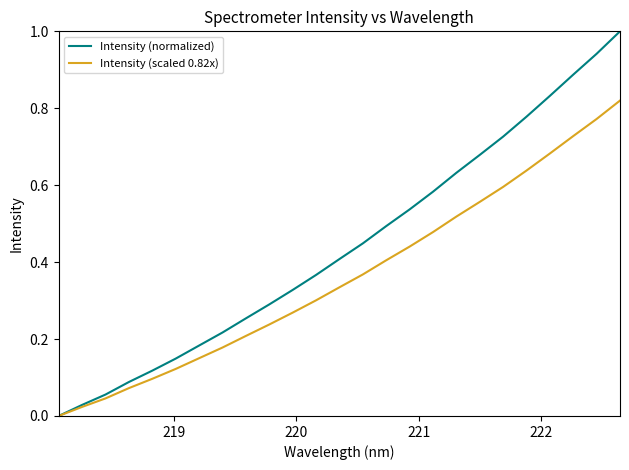

What is the maximum value shown in the chart?

1.0